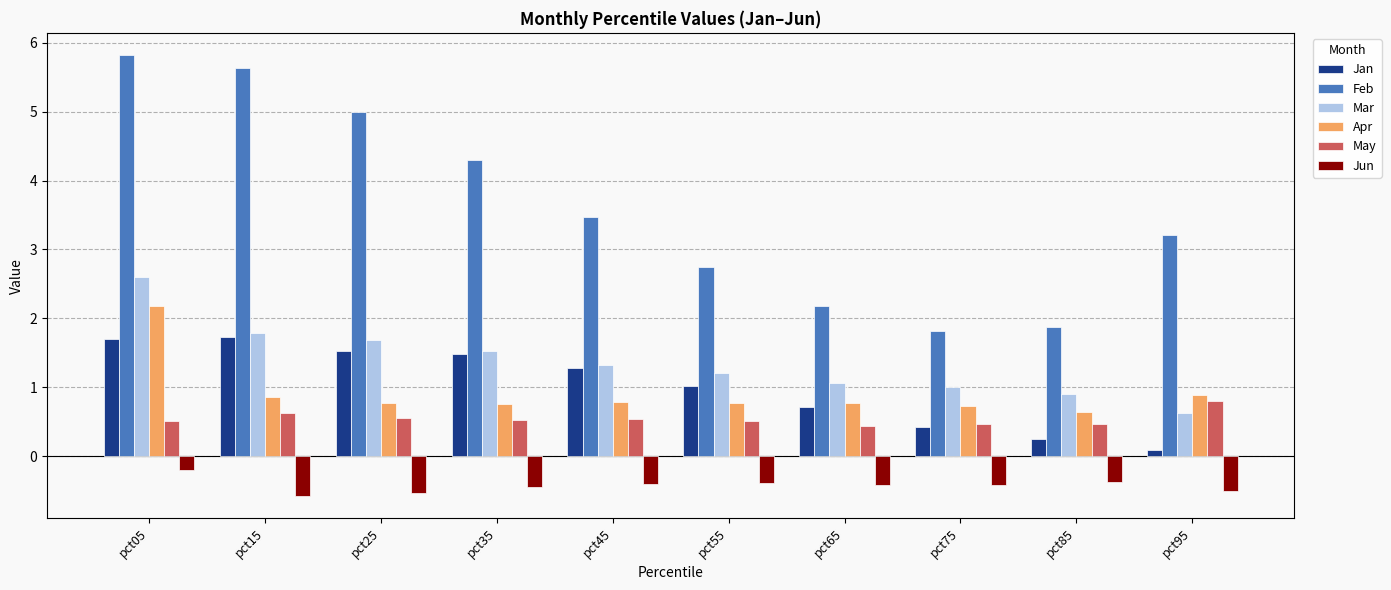

What is the value of the May bar at the 5th from the left?

0.5